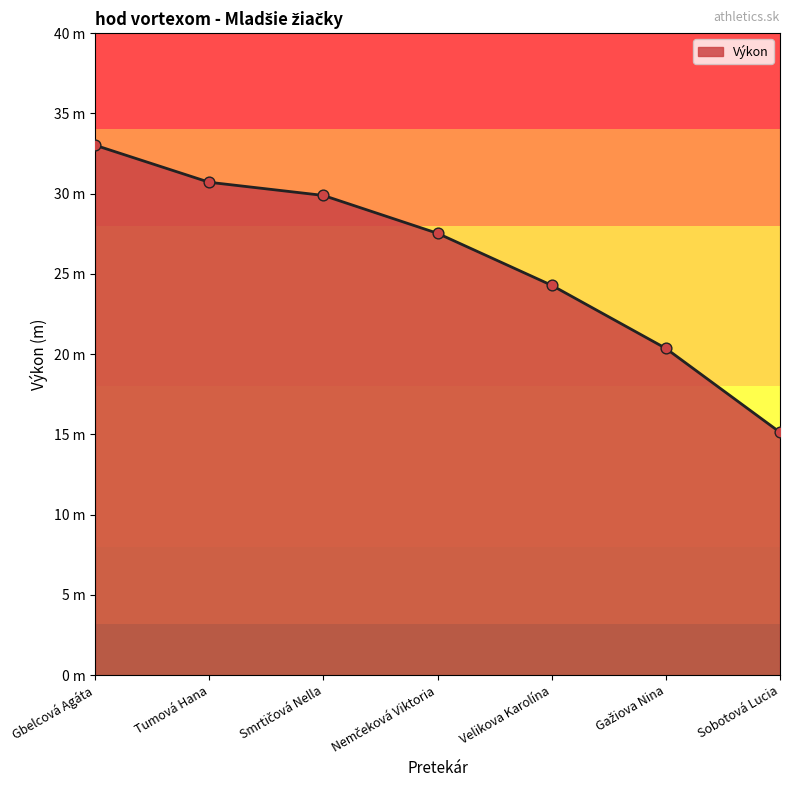

Between Sobotová Lucia and Gbelcová Agáta, which is larger?

Gbelcová Agáta